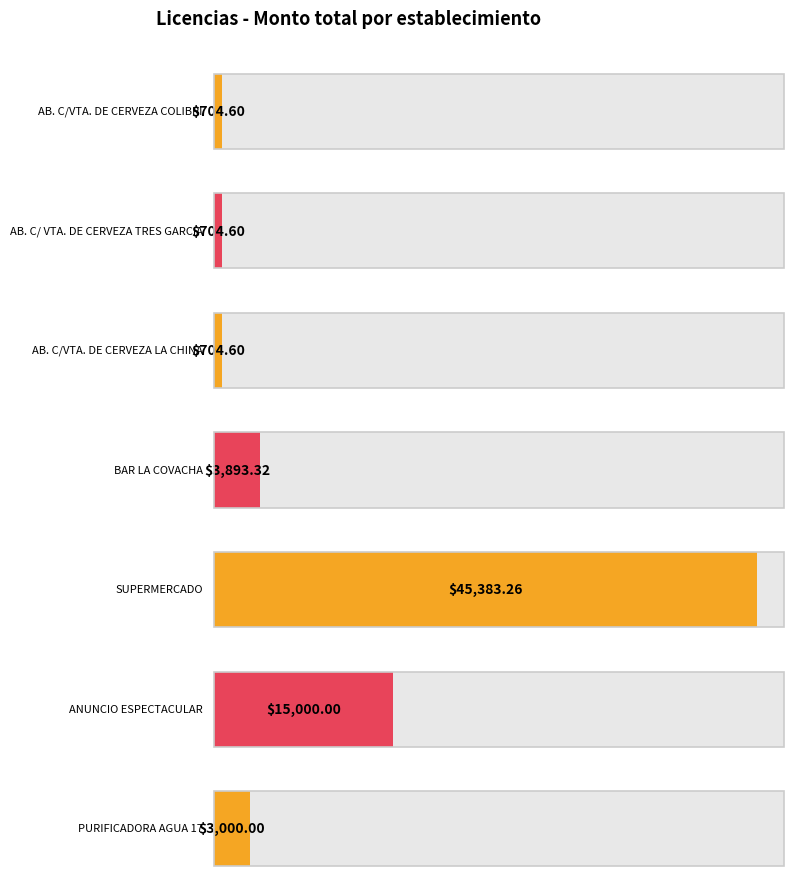

What is the minimum value shown in the chart?

704.6